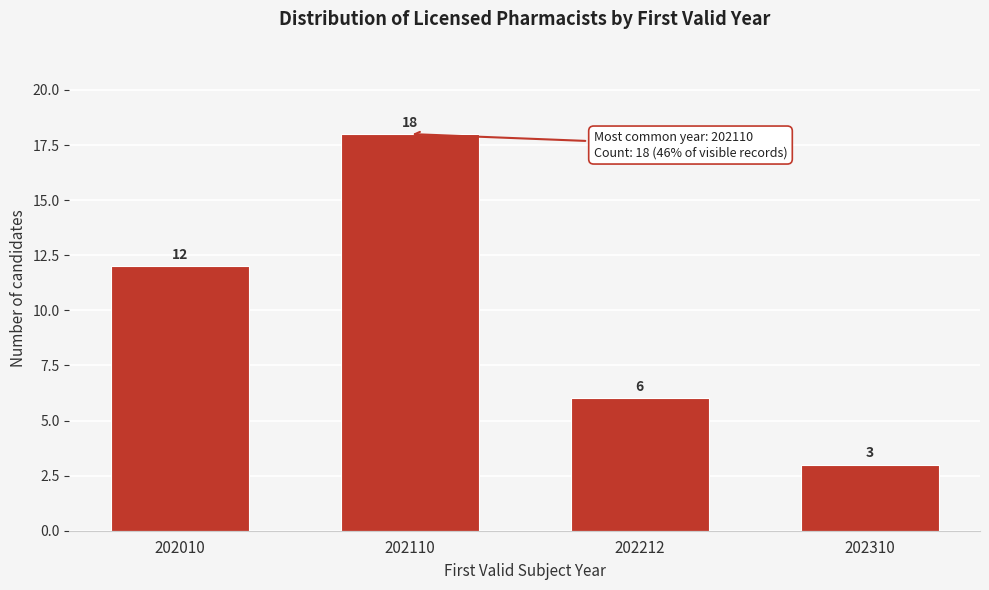

Reading right to left, transcribe all the data shown in this chart.

3	6	18	12